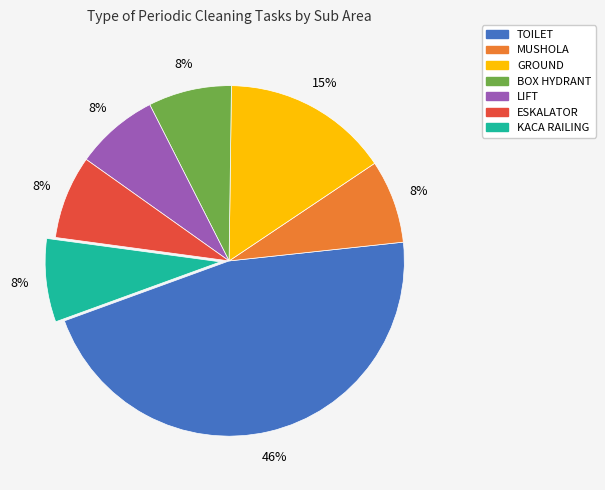

The BOX HYDRANT slice represents 8% of the pie. True or false?

True